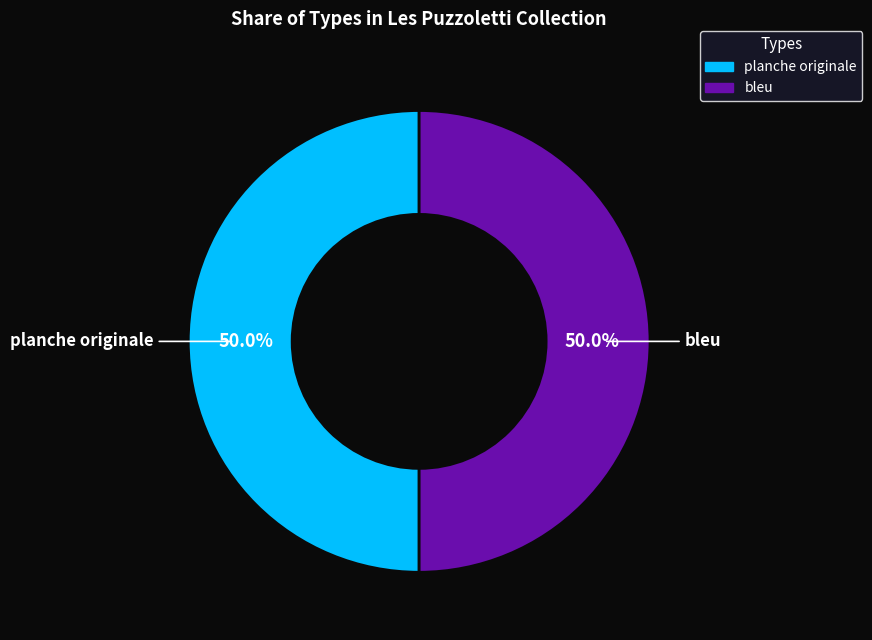

Approximately how many times larger is the value at planche originale compared to bleu?

1.0